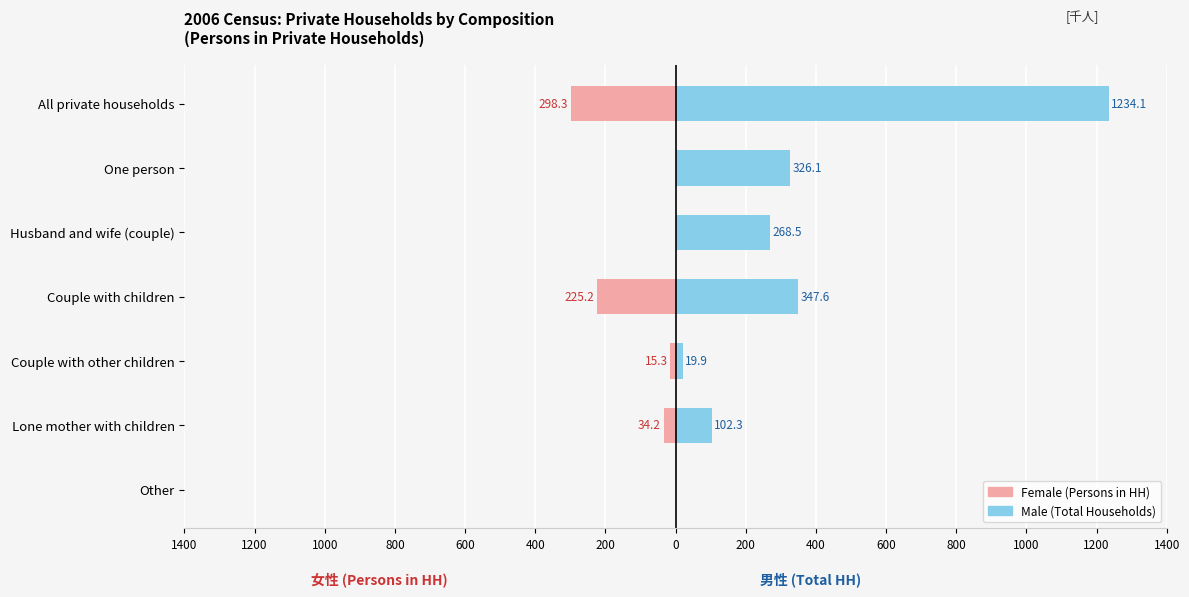

What is the highest value of the Male (Total Households) series?

1234.1